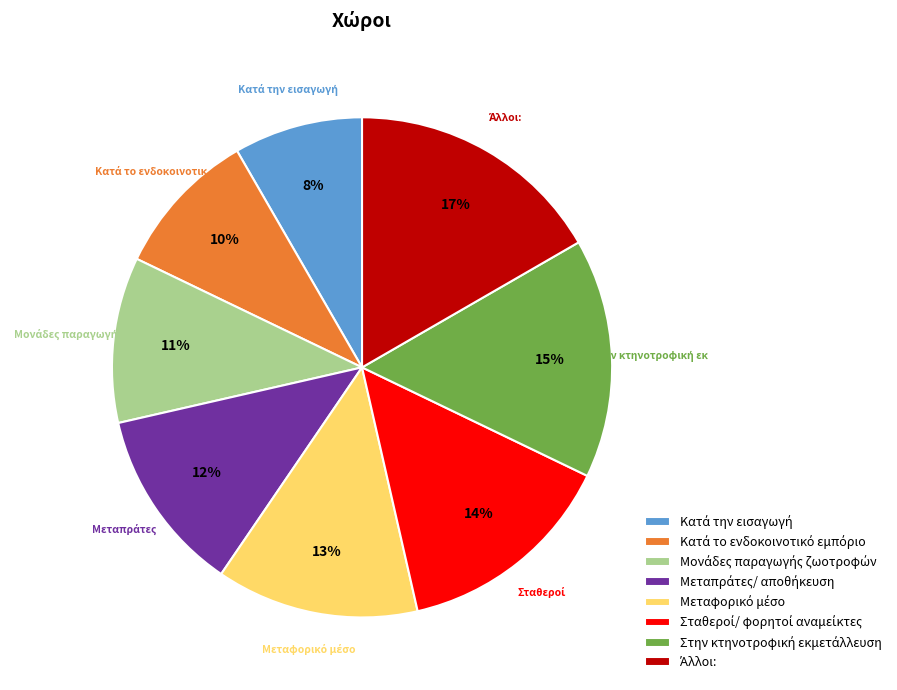

Does any single category account for the majority?

No